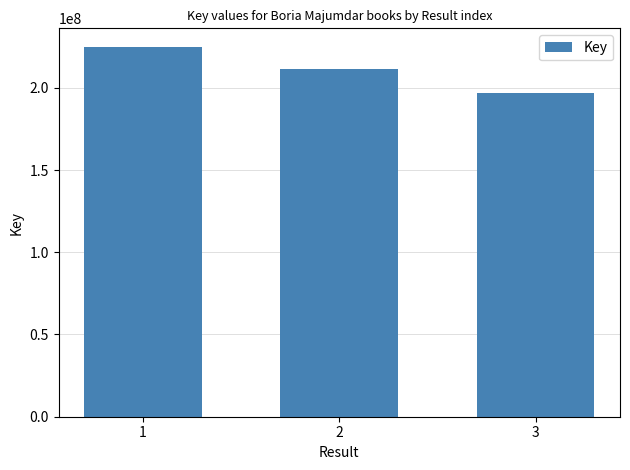

Reading left to right, what are all the values shown in this chart?

1=224929263	2=211712393	3=196709401